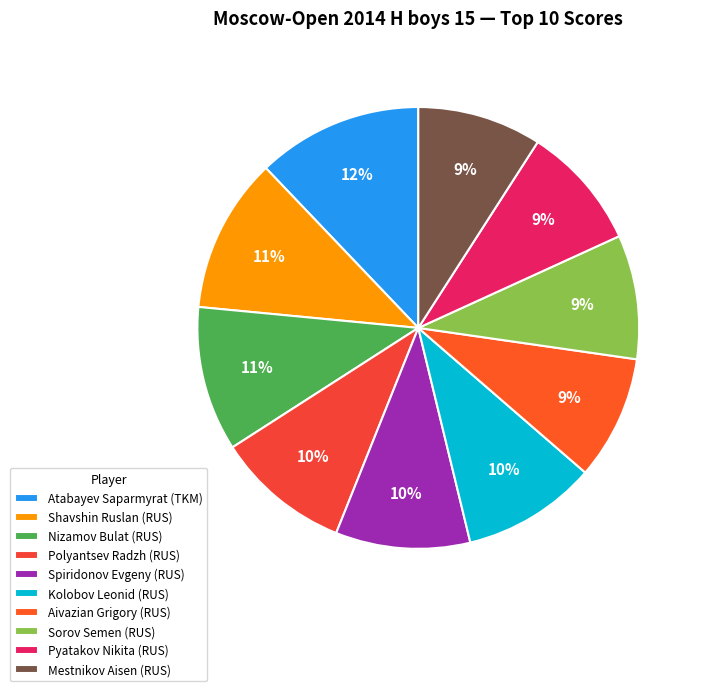

Count the number of slices in the pie.

10